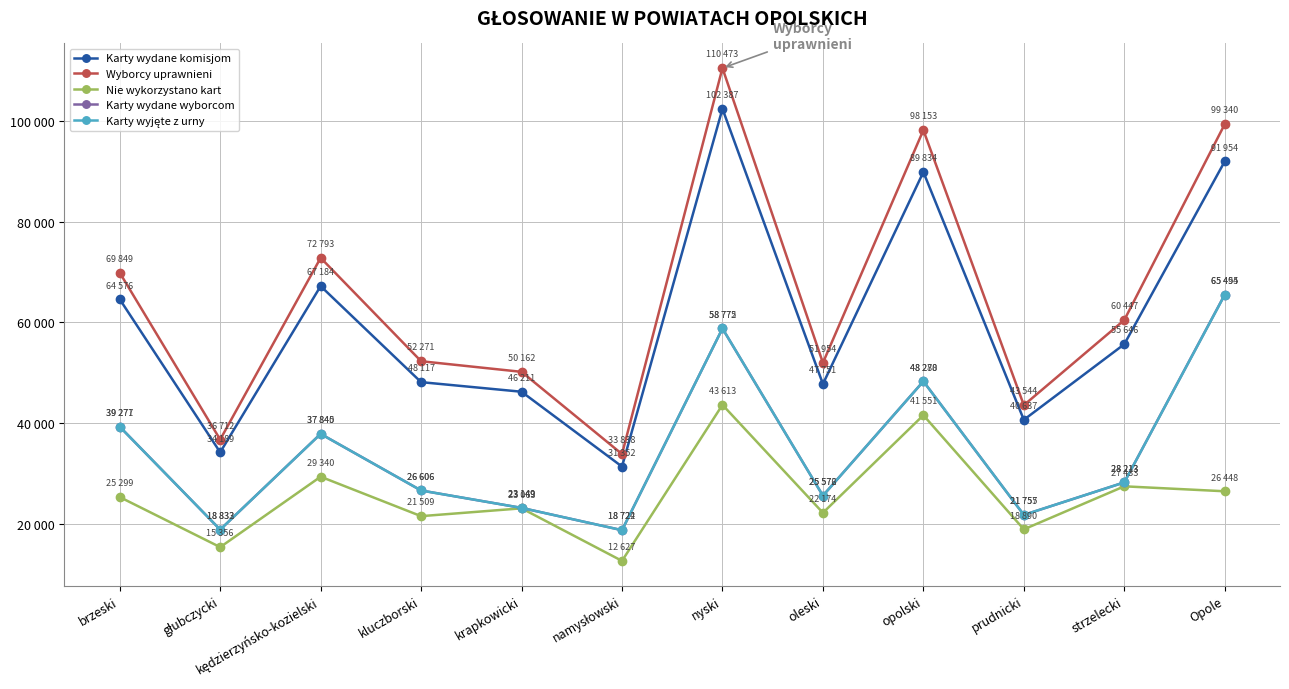

True or false: Karty wydane wyborcom and Karty wydane komisjom intersect in this chart.

False